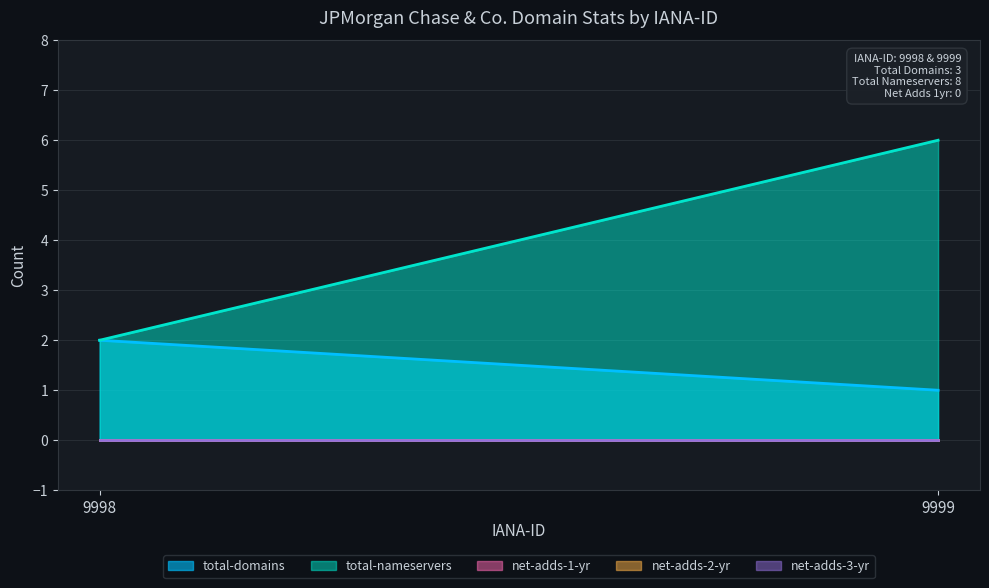

Between 9998 and 9999, which is larger?

9998